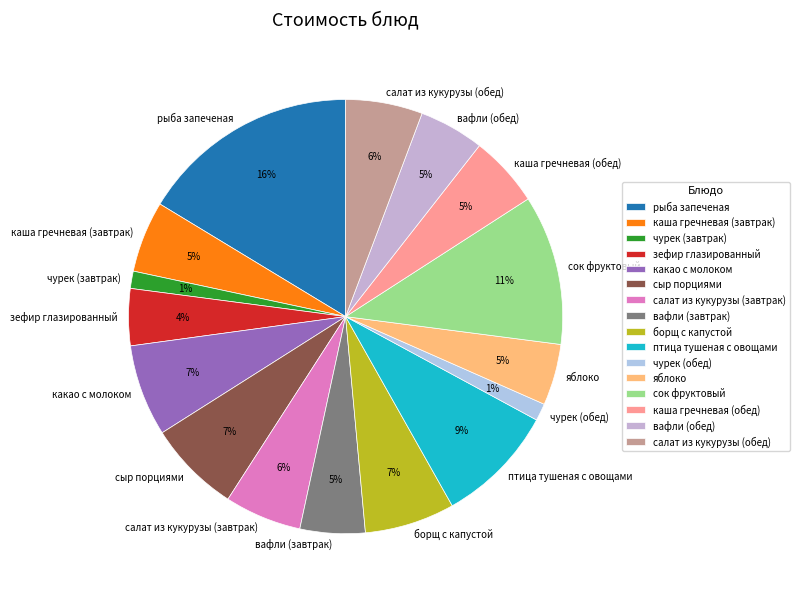

To the nearest percent, what is the difference between the largest and smallest slice percentages?

15%